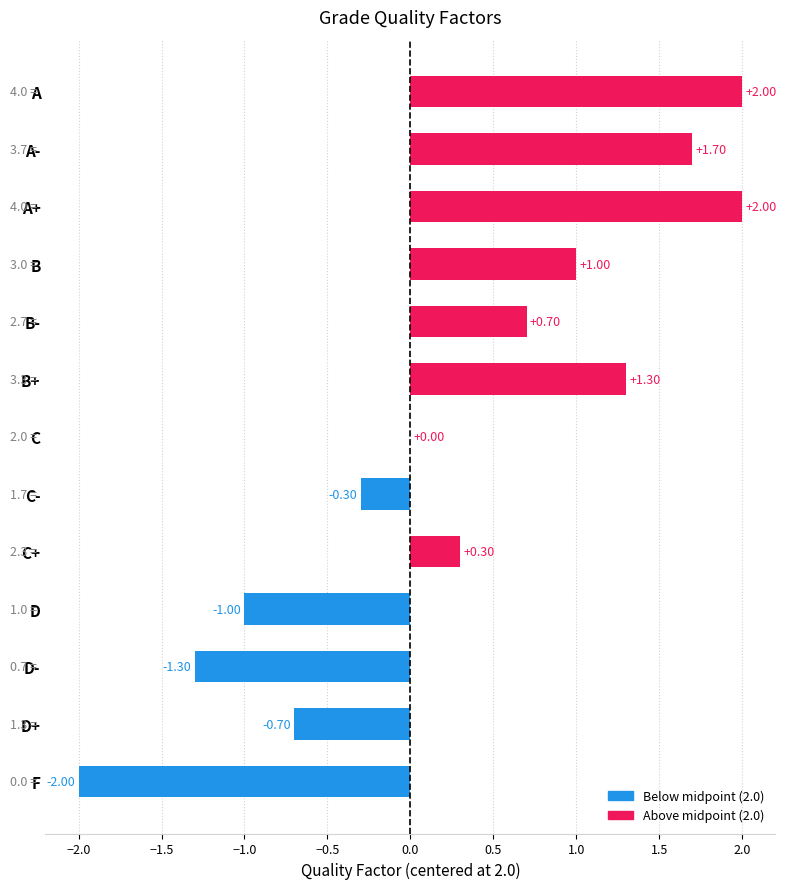

What is the change in value from A- to D?

-2.7